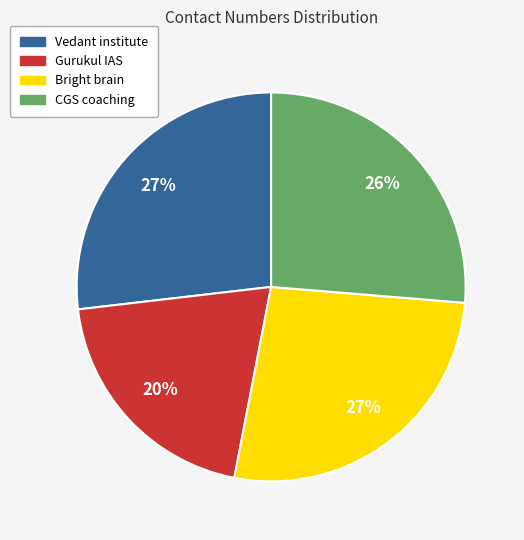

Count the number of slices in the pie.

4